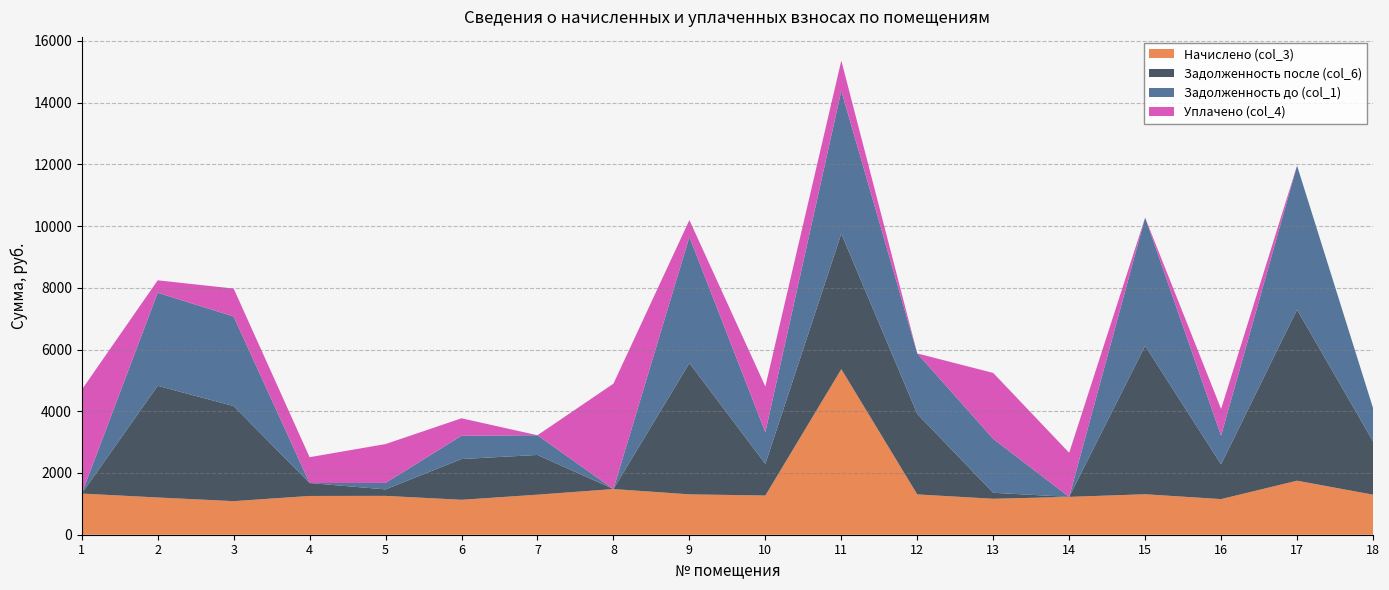

Reading left to right, extract all data points from this chart.

Начислено (col_3): 1333.2	1206.1	1087.4	1255.9	1258.6	1131.6	1297.3	1479.4	1308.2	1269.6	5363.6	1305.5	1164.7	1225.4	1311.5	1153.7	1749.8	1297.2
Задолженность после (col_6): 0.0	3618.4	3081.1	418.6	210.0	1320.2	1287.2	0.0	4251.8	1025.8	4388.4	2610.4	194.1	0.0	4808.8	1124.4	5541.2	1729.6
Задолженность до (col_1): 0.0	3015.3	2899.8	0.0	210.0	754.4	638.6	0.0	4088.2	1025.8	4632.2	1957.6	1747.1	0.0	4153.0	932.1	4666.2	1081.0
Уплачено (col_4): 3363.2	402.0	906.2	837.2	1258.6	565.8	0.0	3414.3	545.1	1481.2	975.2	0.0	2135.3	1429.7	0.0	865.3	0.0	0.0